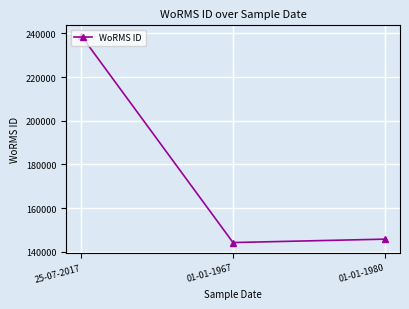

Approximately how many times larger is the value at 01-01-1967 compared to 25-07-2017?

0.6